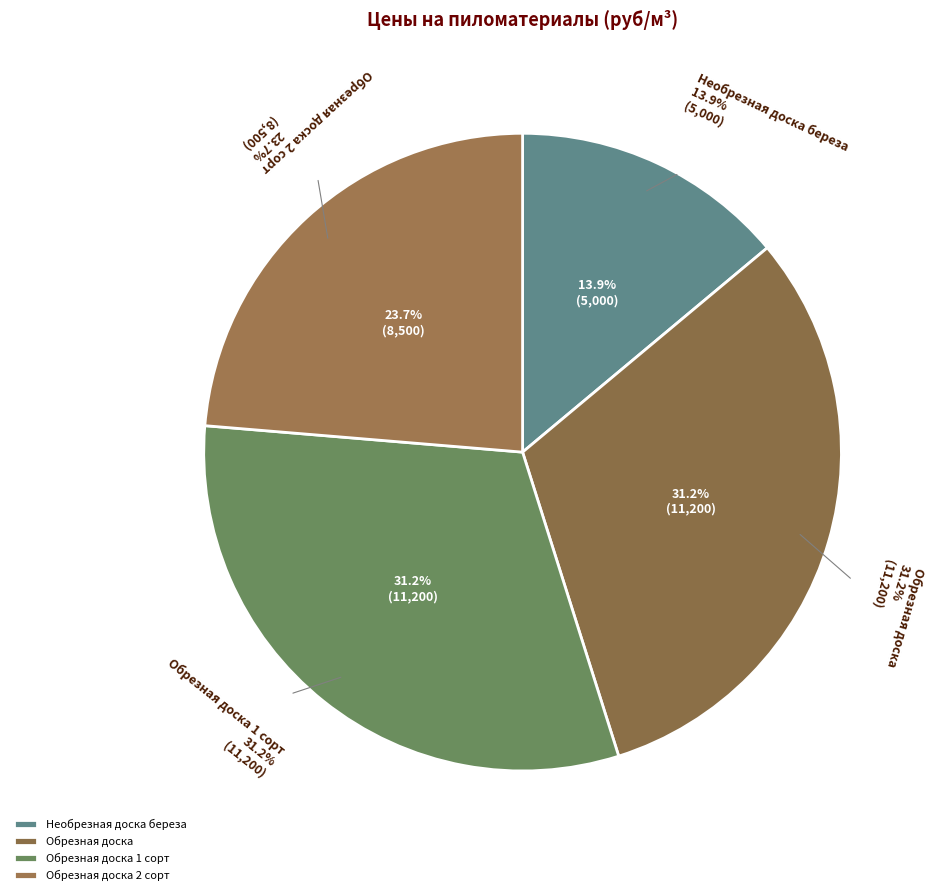

What percentage is NOT represented by Обрезная доска?

68.8%